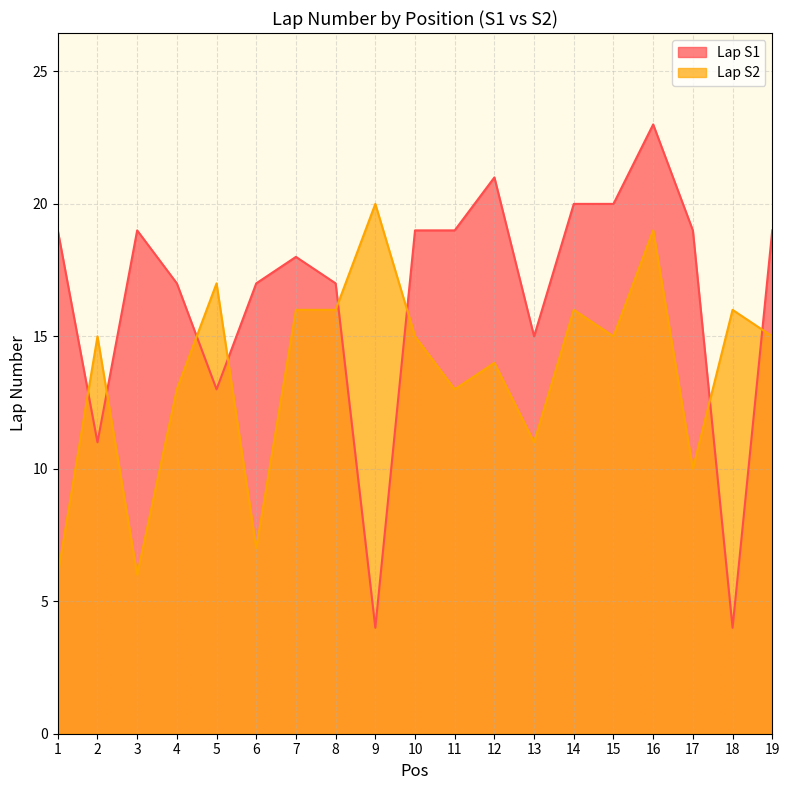

What is the value of the Lap S2 point at the 12th from the left?

14